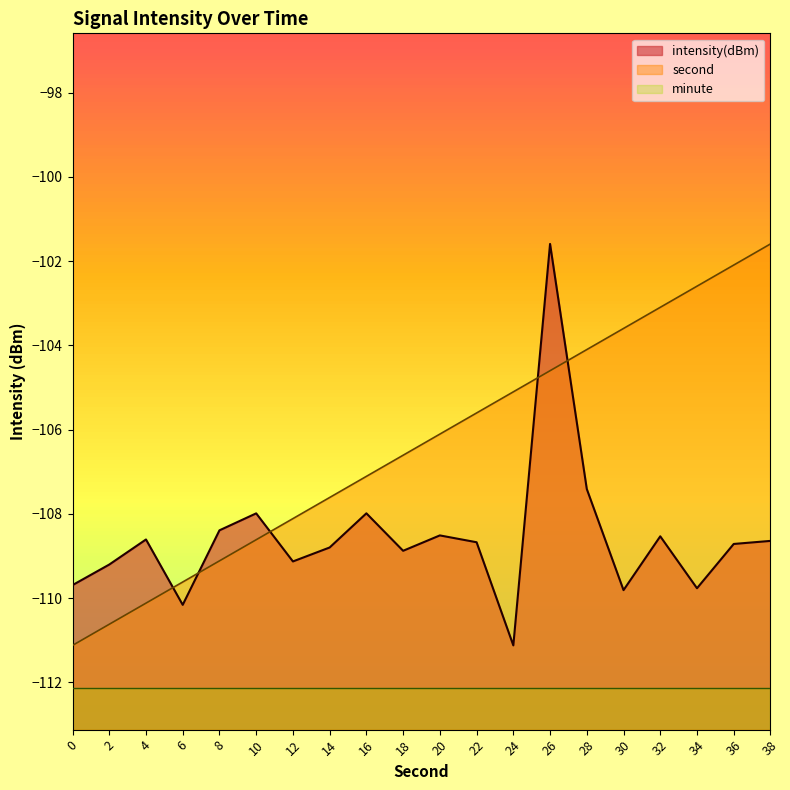

Where is second nearest to the value -106?

20